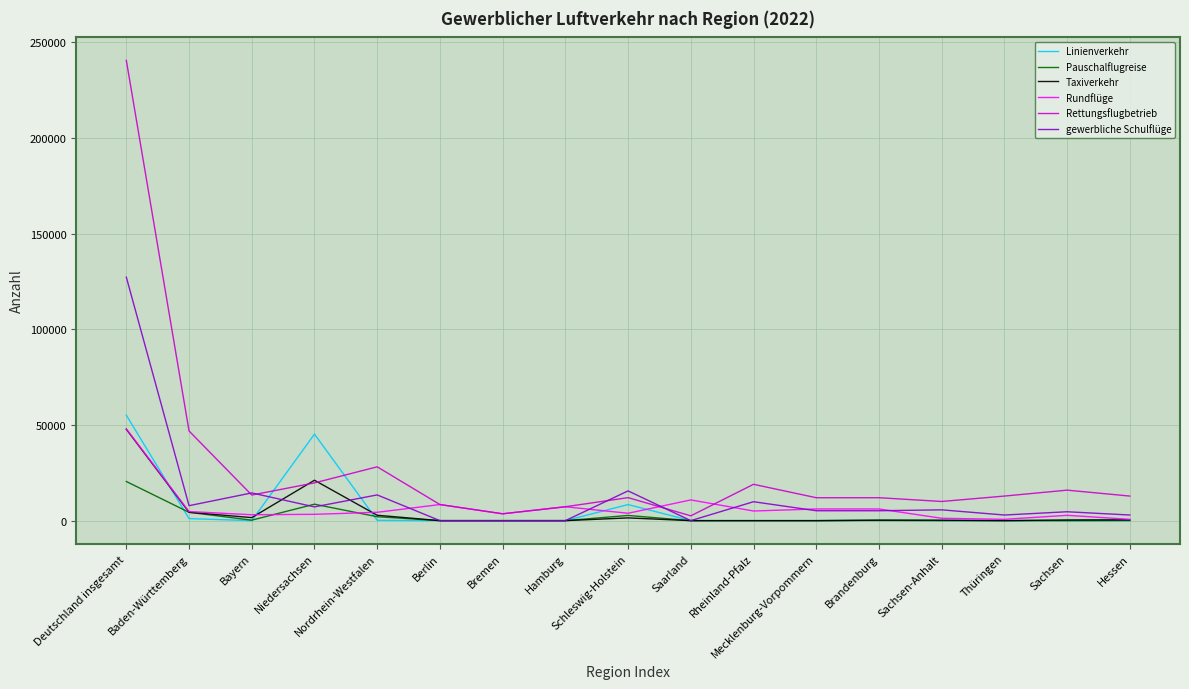

At which label does Pauschalflugreise reach its peak?

Deutschland insgesamt